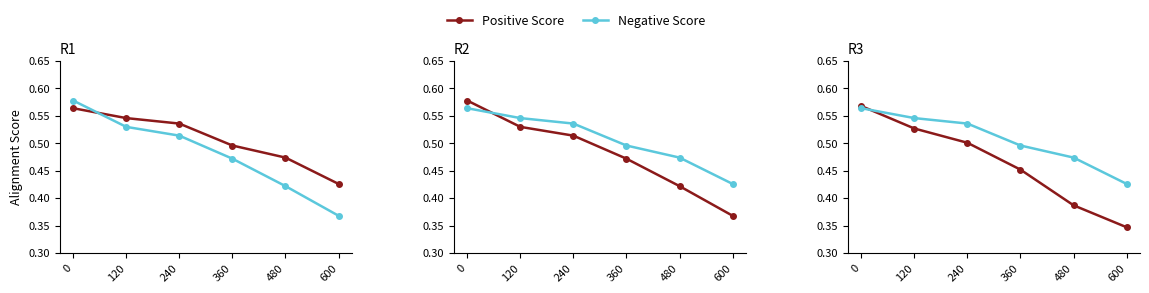

Rank the series at 0 from highest to lowest value.

Positive Score, Negative Score